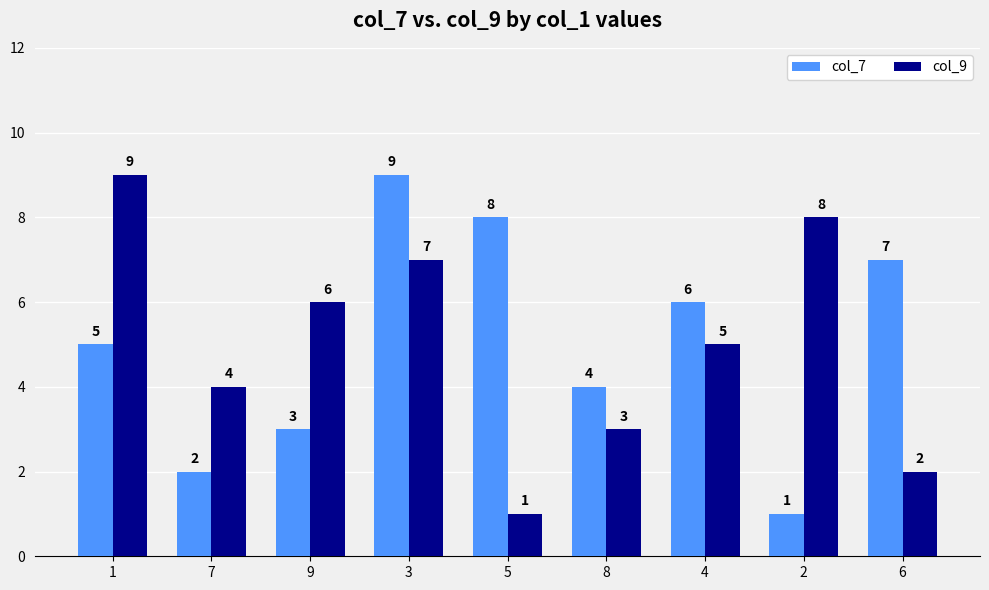

Rank the series at 1 from lowest to highest value.

col_7, col_9